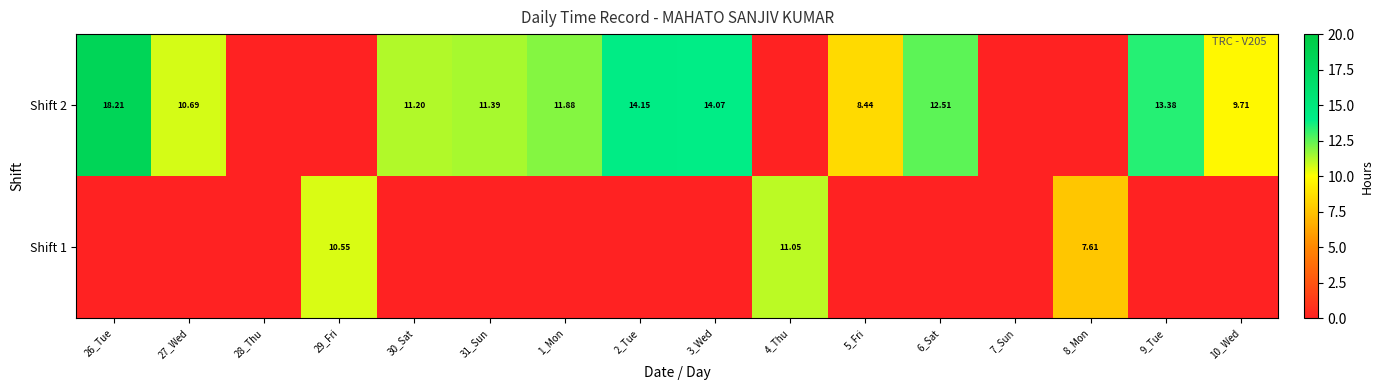

At which category is the sum across all series the highest?

26_Tue